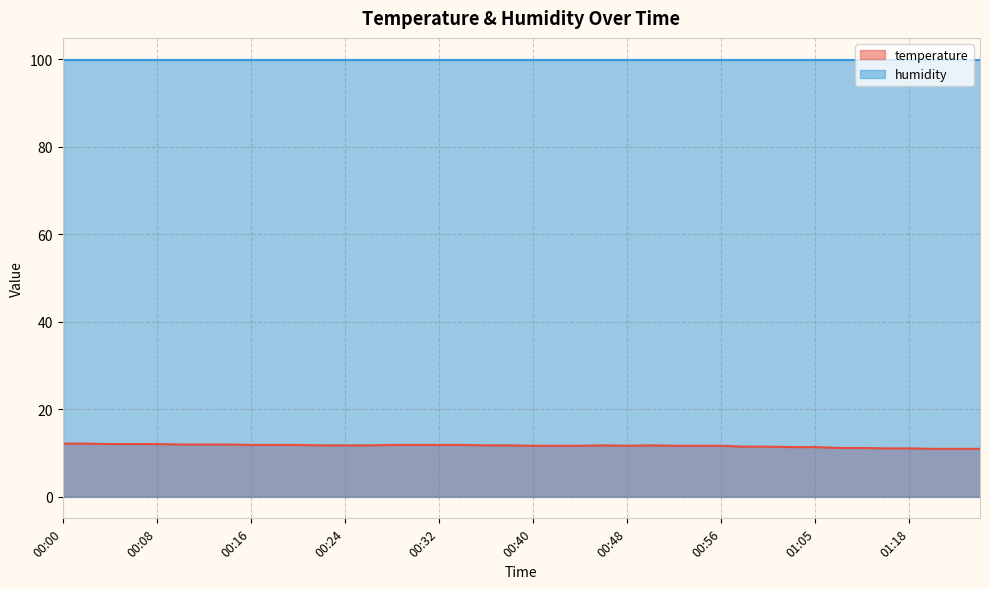

What is the value of the 35th point from the left?

11.1